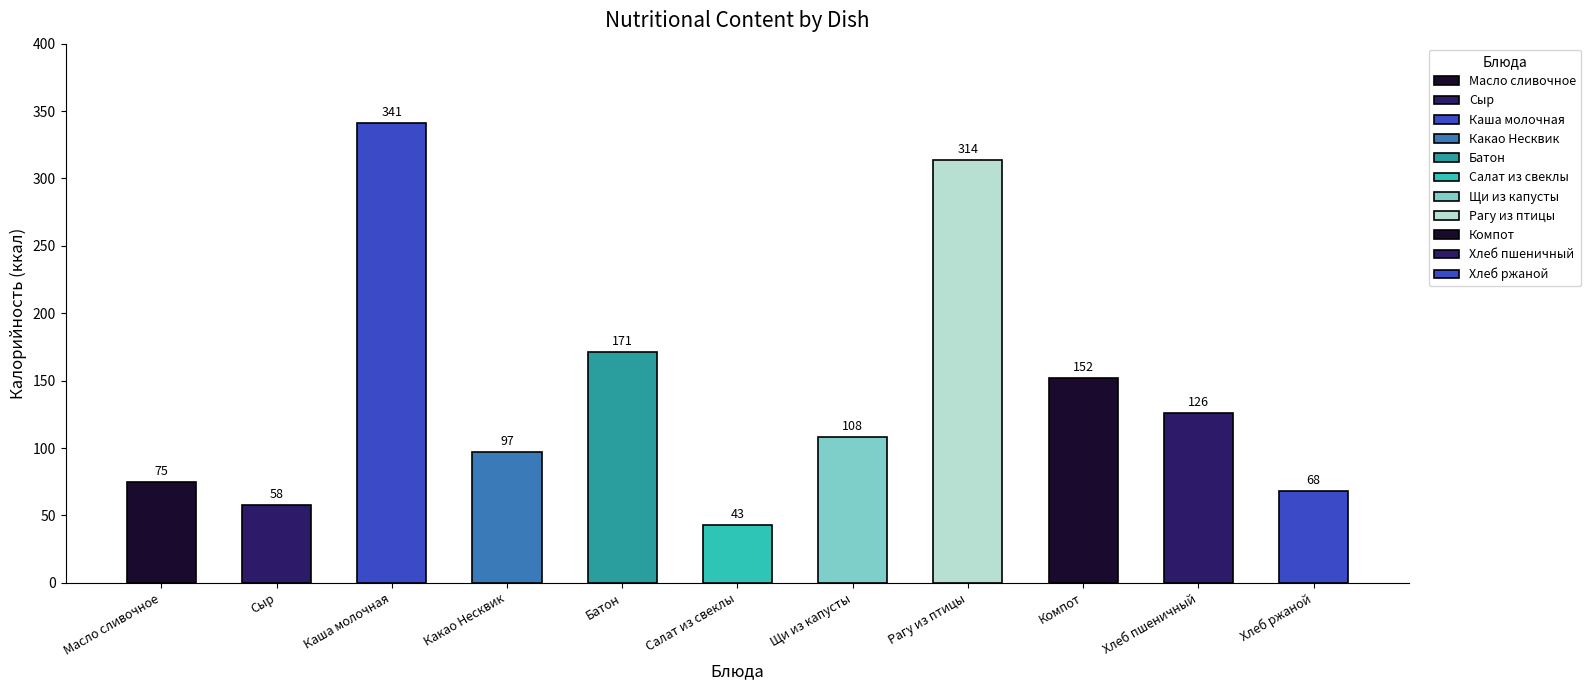

What is the minimum value shown in the chart?

43